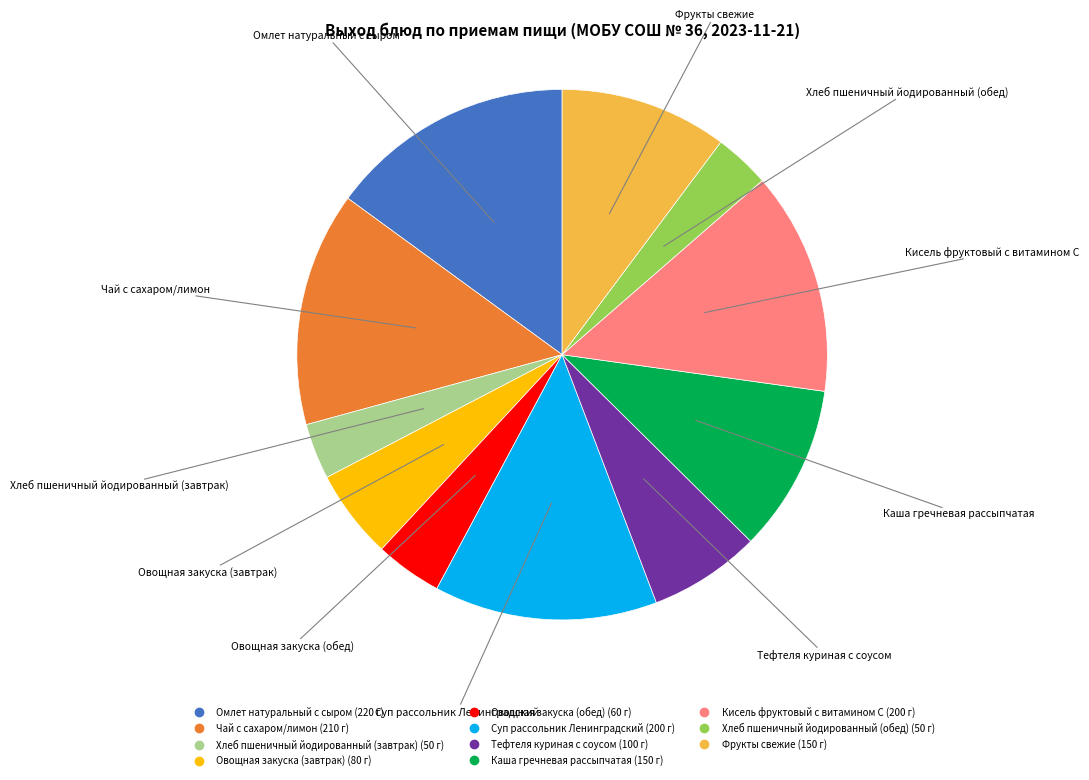

Combined, do Хлеб пшеничный йодированный (завтрак) and Овощная закуска (обед) account for over 50%?

No